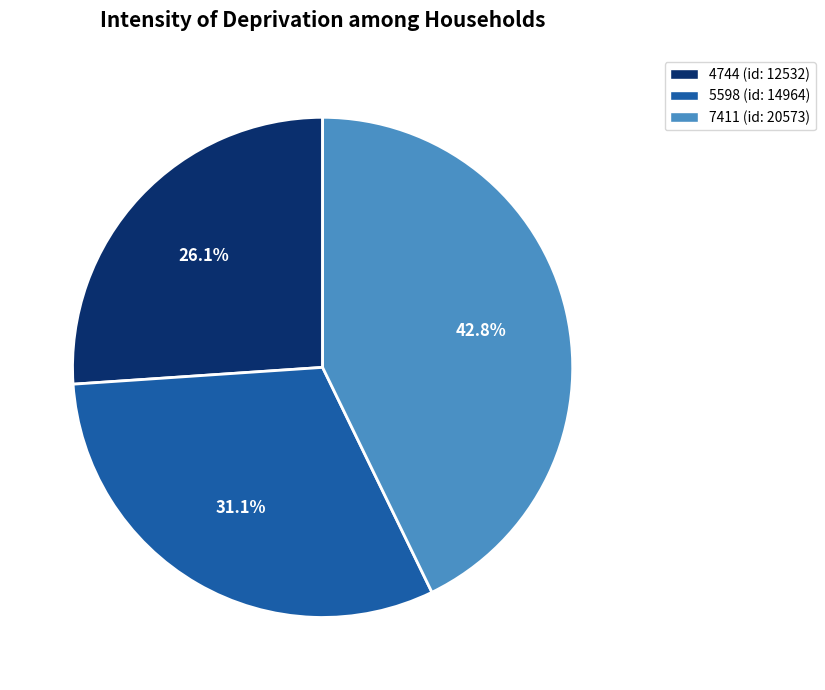

To the nearest percent, what portion does 5598 represent?

31%